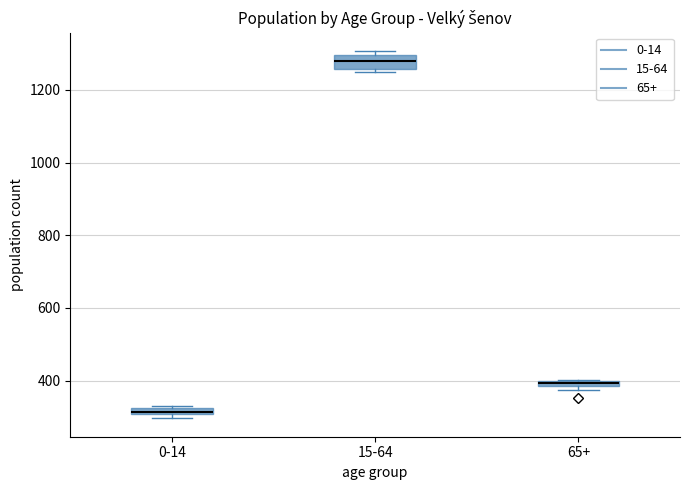

Which box is the tallest, from its lower edge to its upper edge?

15-64